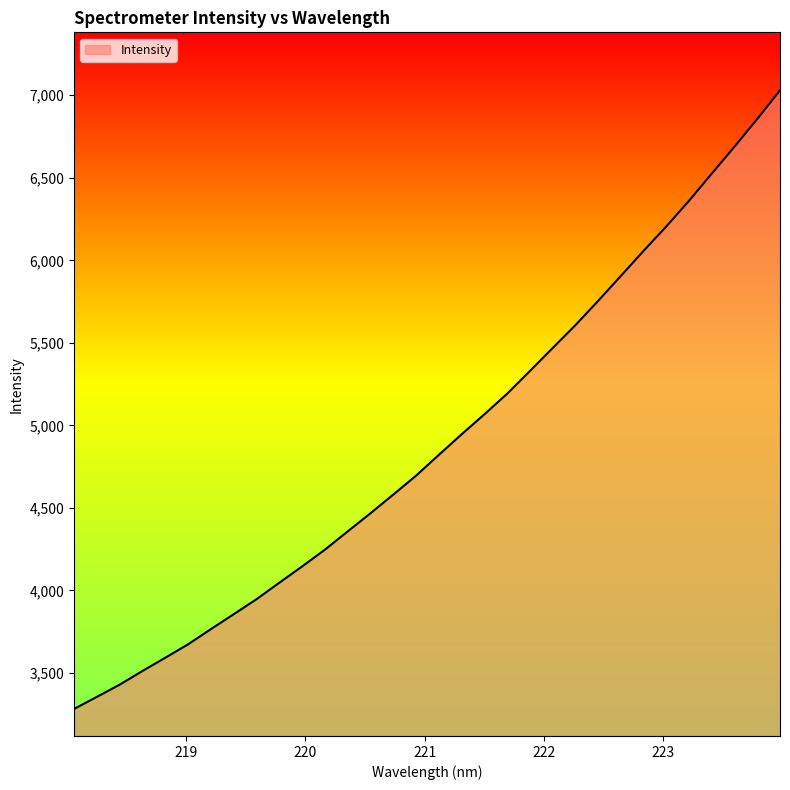

What is the difference between the maximum and minimum values?

3747.1